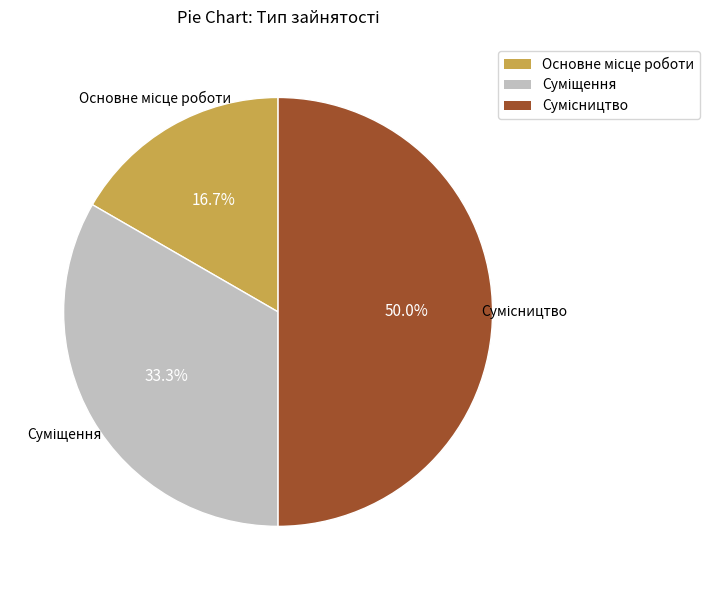

Between Сумісництво and Суміщення, which is larger?

Сумісництво